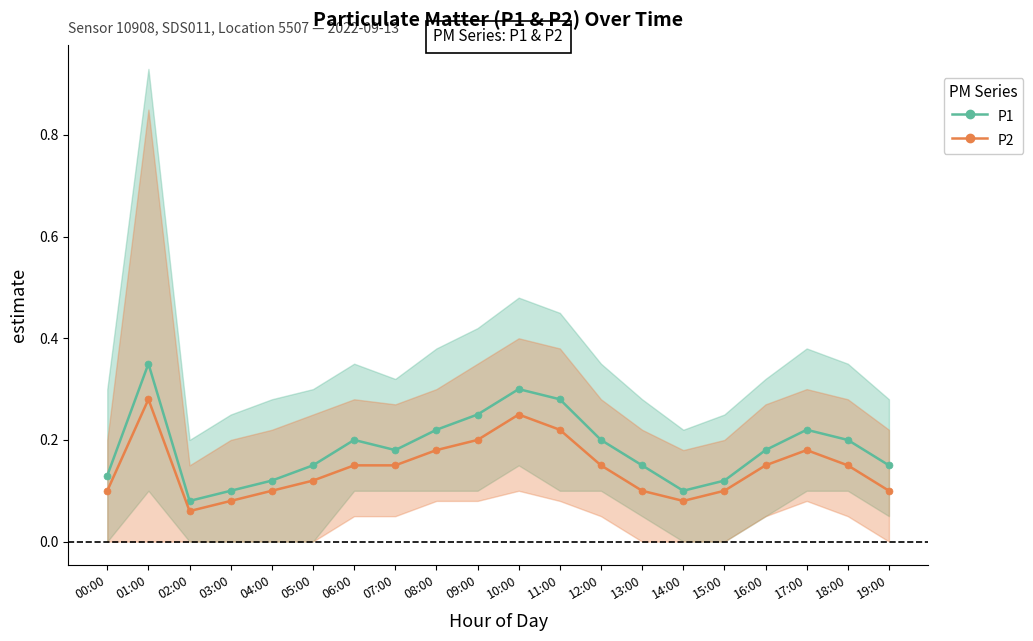

Does the chart display data point markers on the line(s)?

Yes